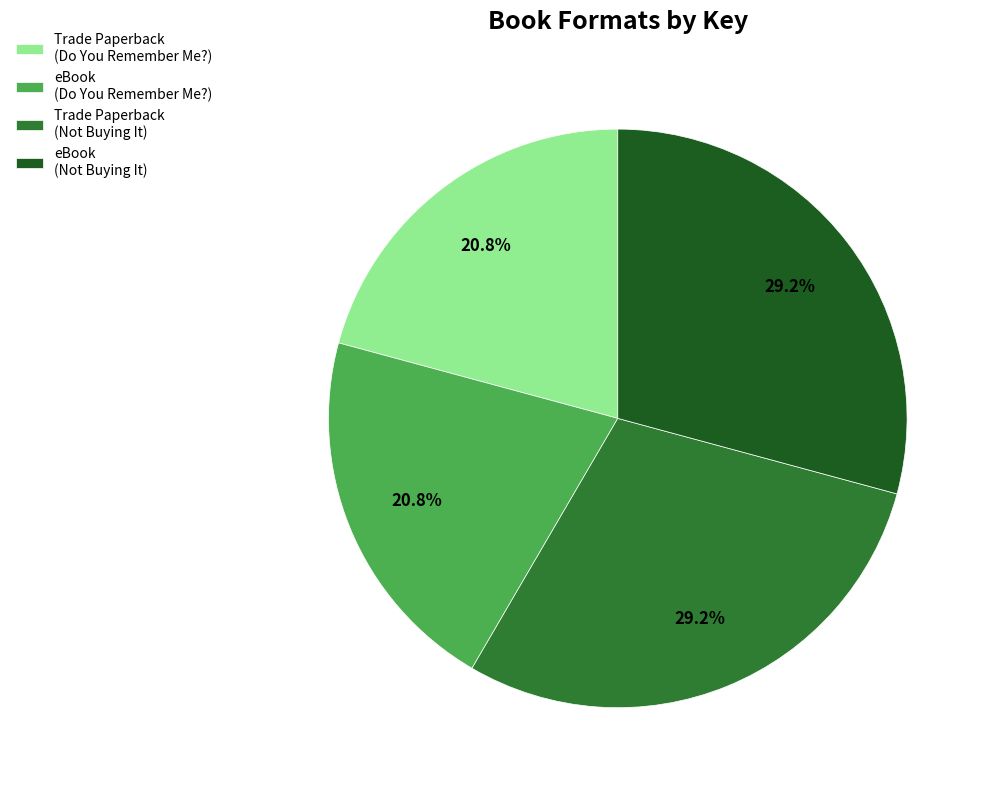

To the nearest percent, what portion does eBook (Not Buying It) represent?

29%